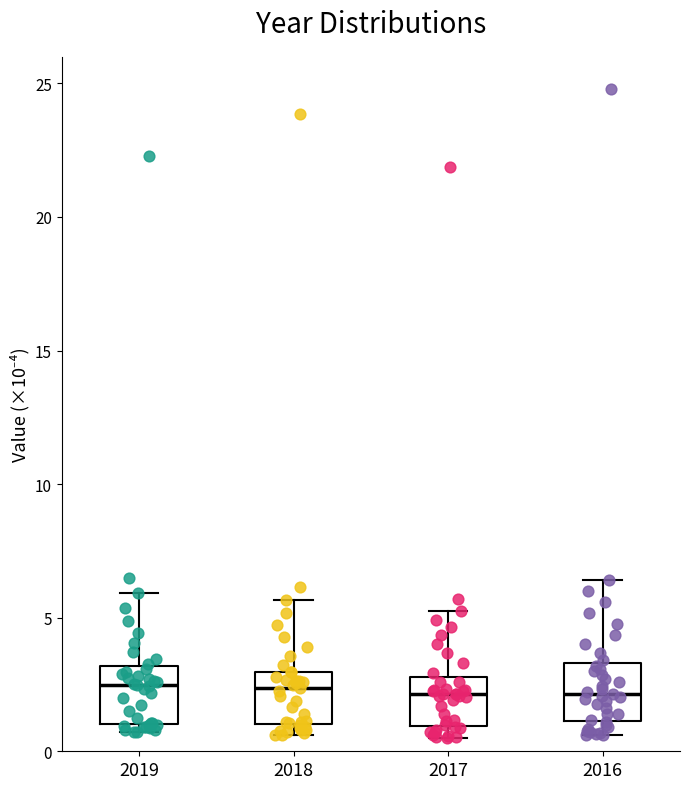

Where is the upper edge of the box at x = 2016 on the y-axis? The values are not printed on the chart, so give them approximately, as read against the axis.

3.5